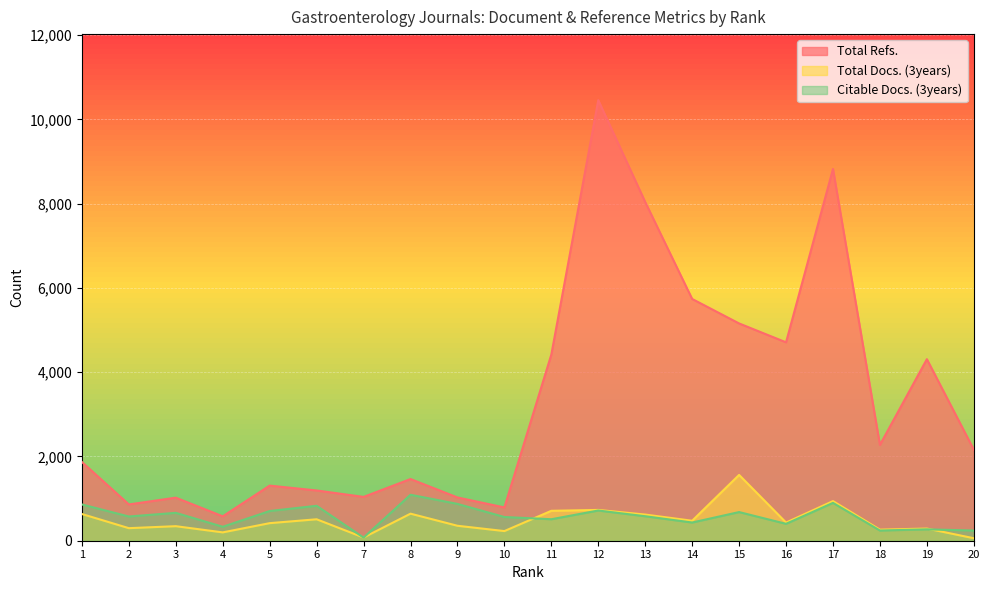

Where is the first local minimum for Total Refs.?

2